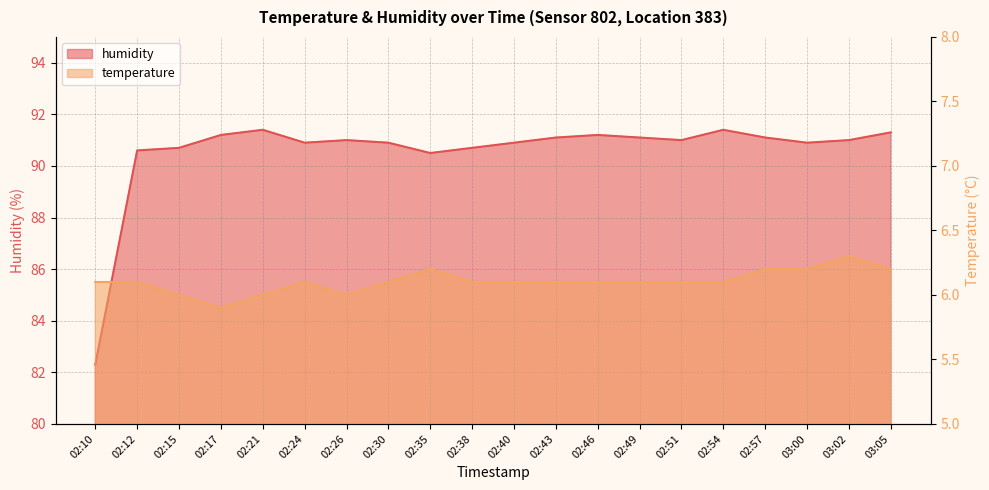

The value of temperature at 02:30 is 3.2. True or false?

False